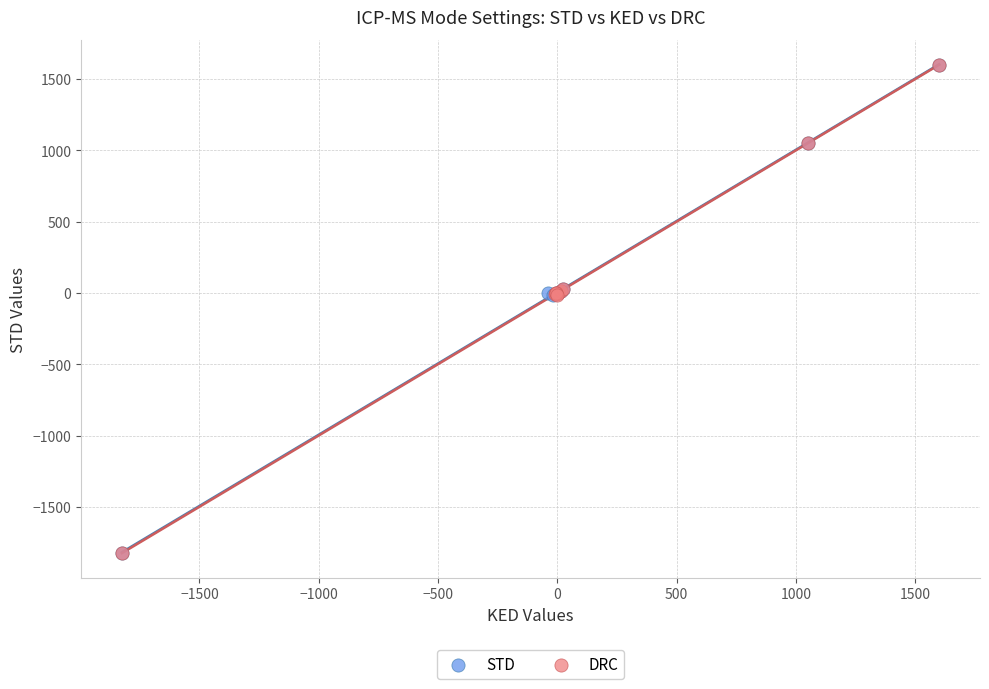

What are all the series names shown in the legend?

STD, DRC